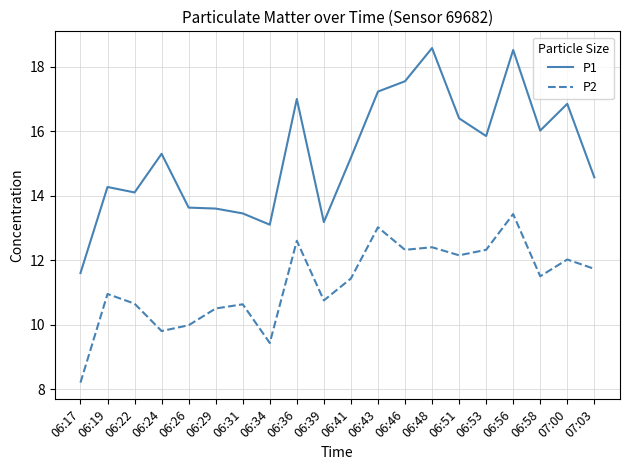

At which label is P2 closest to 10?

06:26